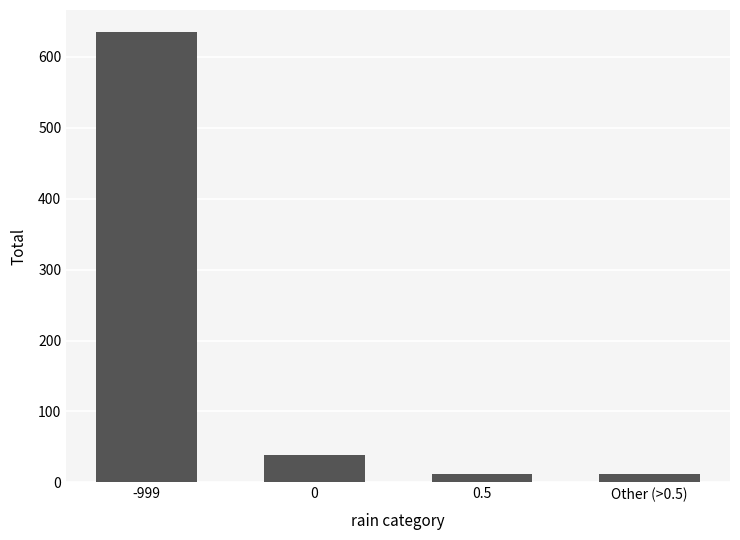

What is the ratio of the value at -999 to the value at 0?

16.7